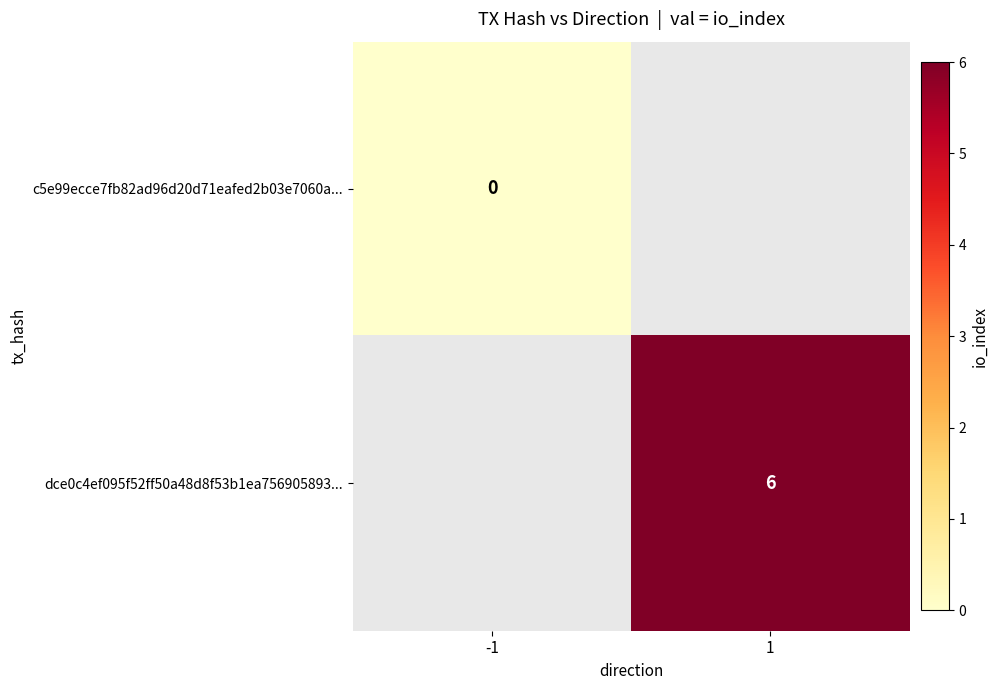

Which category has the lowest value across all series?

-1